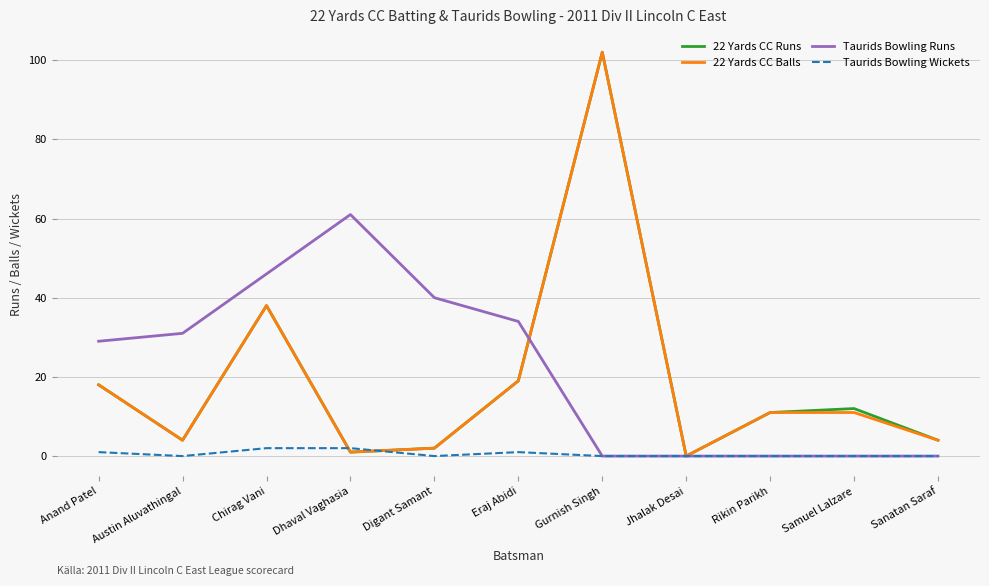

What position from the right is Samuel Lalzare?

2